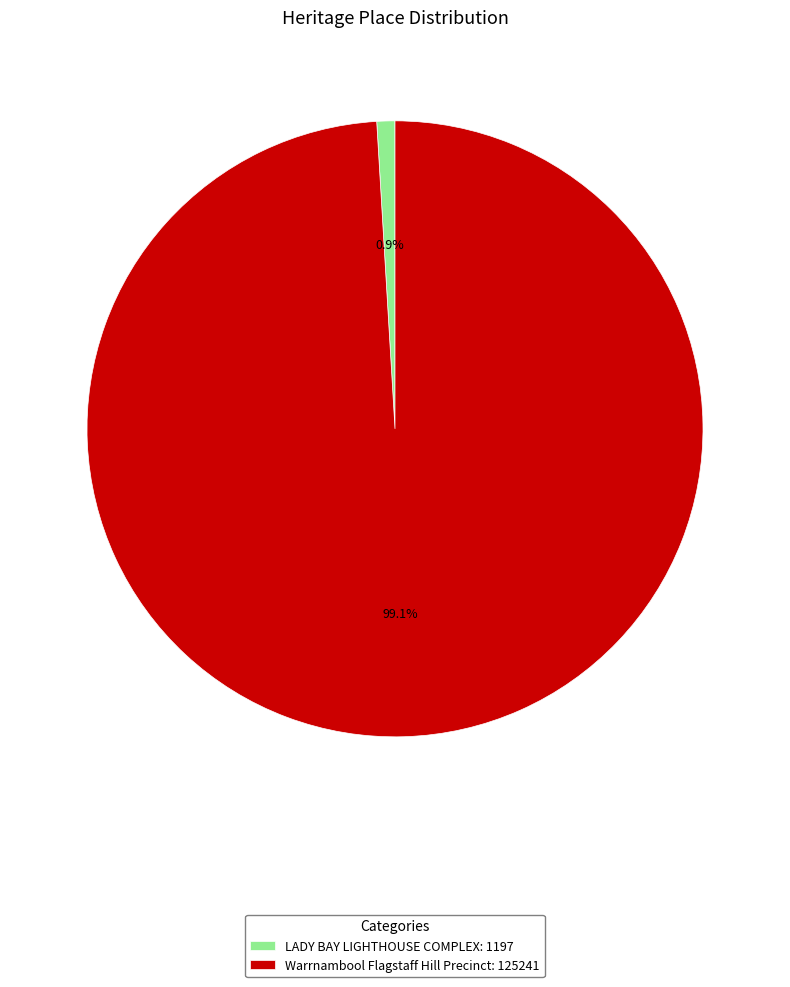

What percentage is NOT represented by LADY BAY LIGHTHOUSE COMPLEX?

99.1%